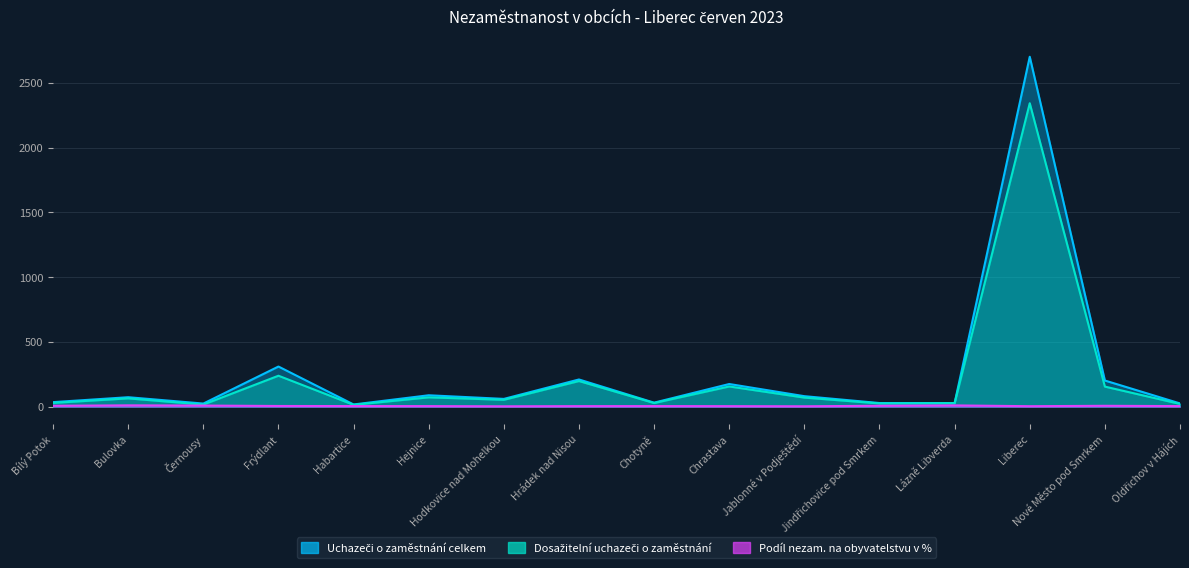

Which series changed the most between Bulovka and Chotyně?

Uchazeči o zaměstnání celkem